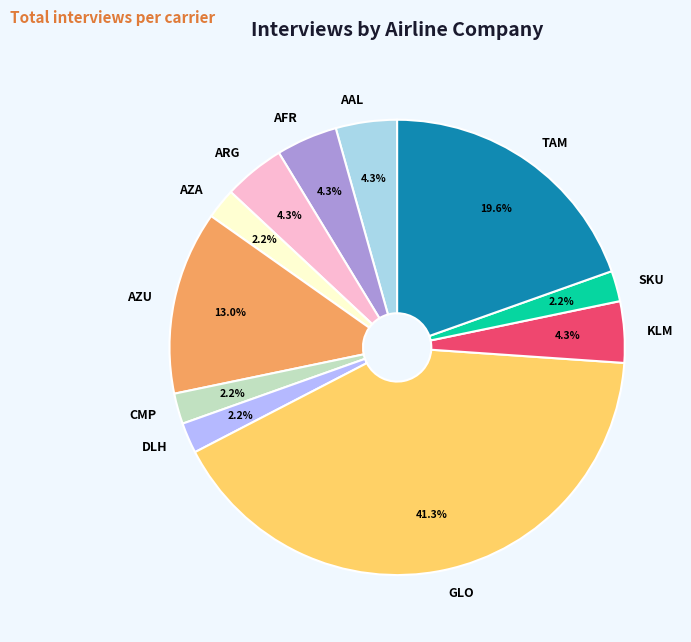

Approximately how many times larger is the value at SKU compared to AFR?

0.5